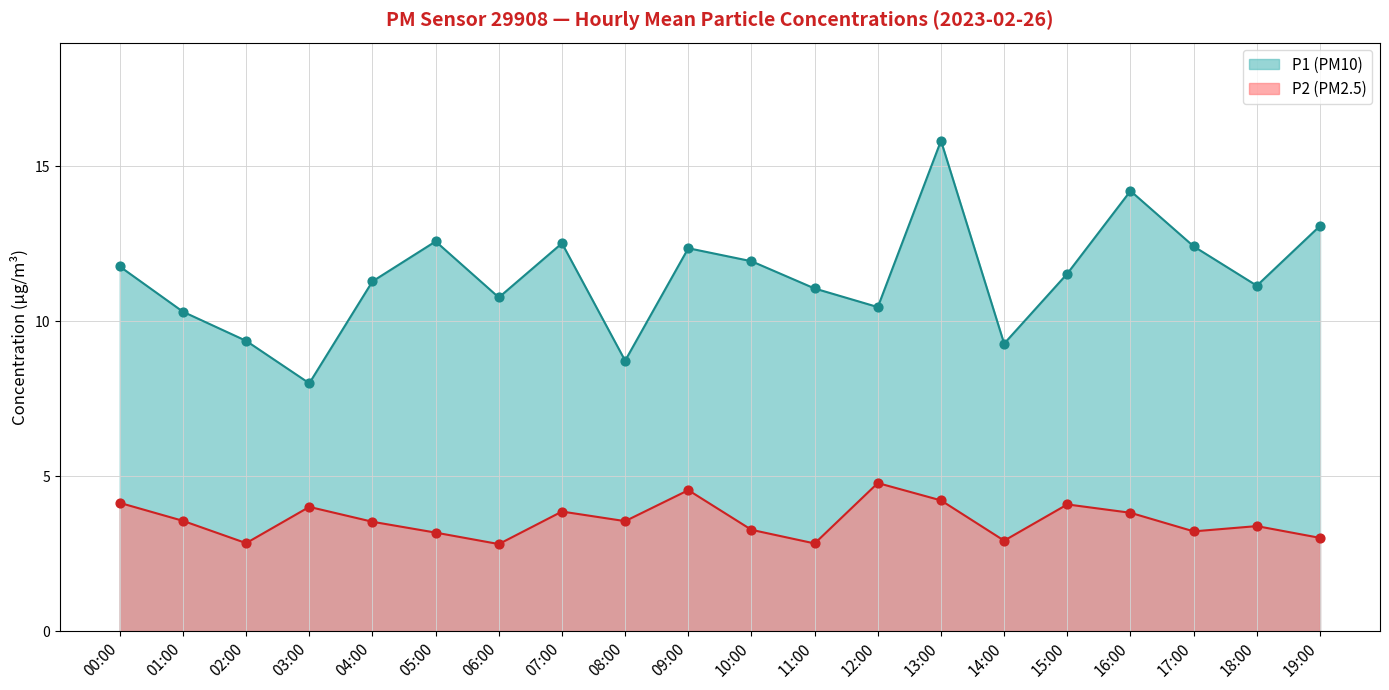

Which series reaches the maximum Y coordinate?

P1